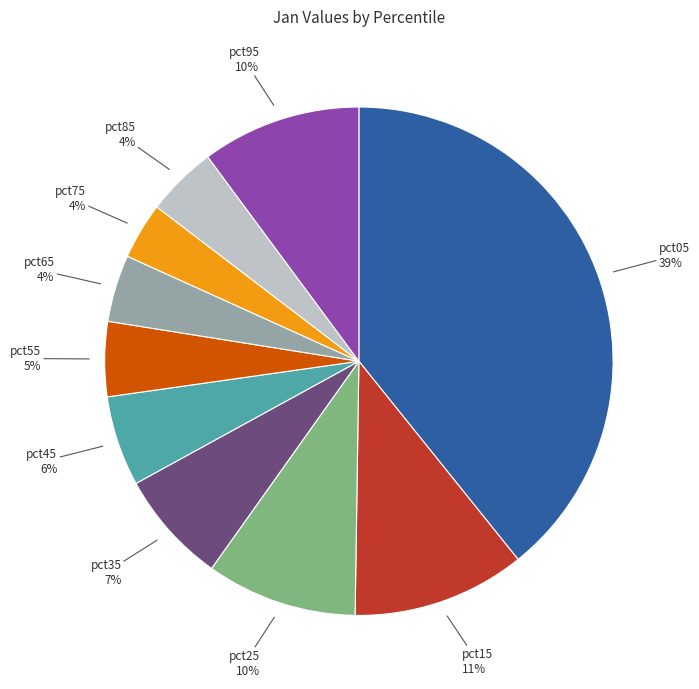

The pct15 slice represents 17% of the pie. True or false?

False